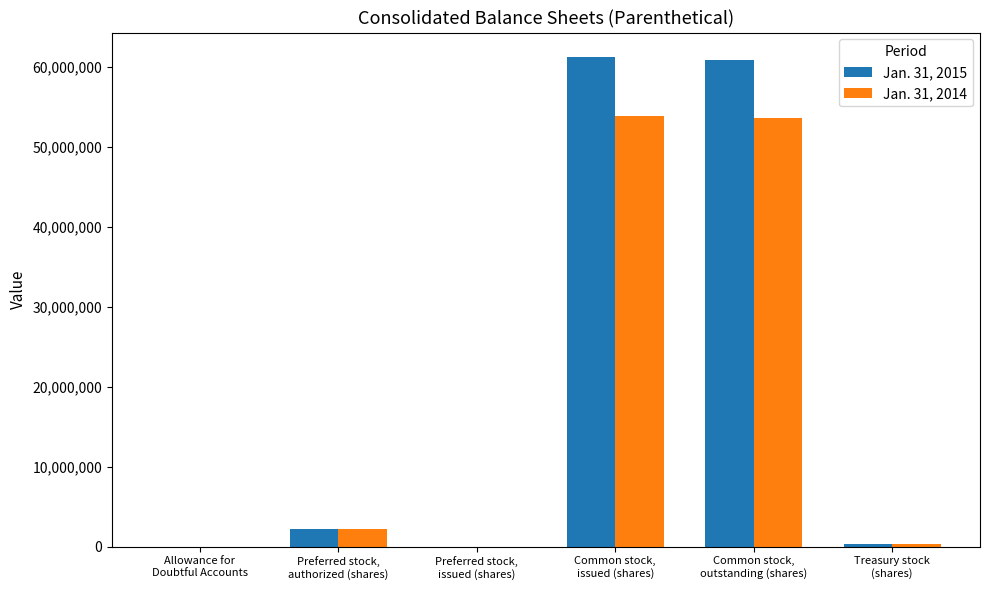

How many series are shown in this chart?

2